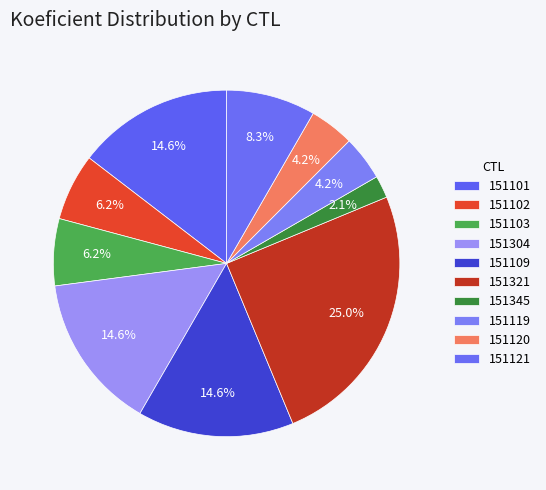

Is it true that 151120 is 4% of the pie?

True